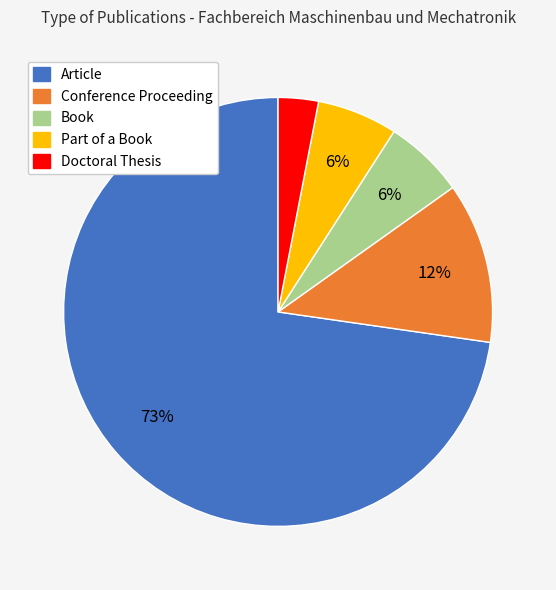

To the nearest percent, what portion does Doctoral Thesis represent?

3%